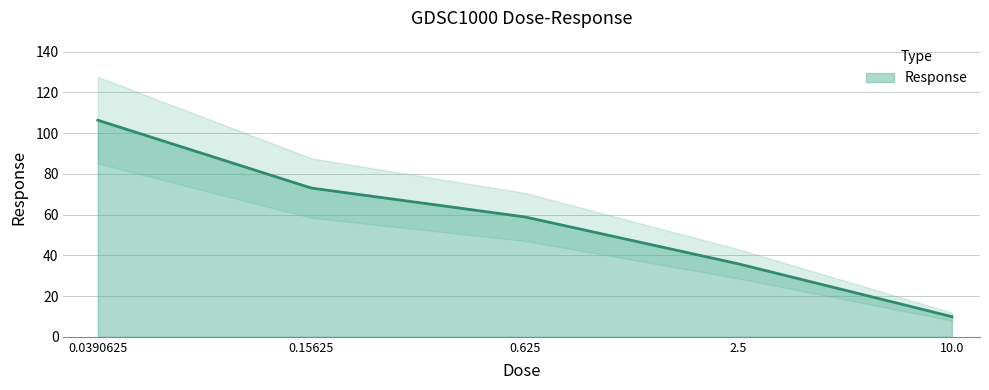

Count the number of values greater than 58.

3